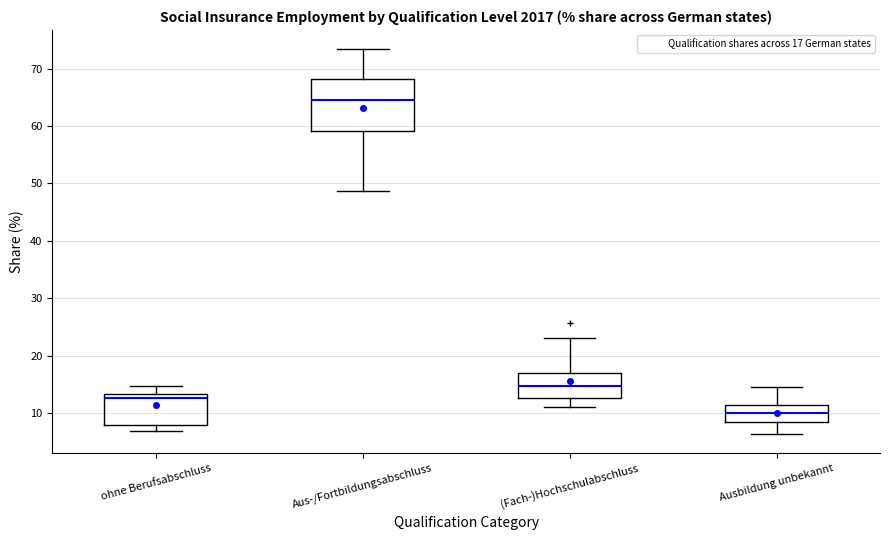

Reading left to right, transcribe this box plot: for each box, give where its median line is, the range the box spans, and where its two whiskers end, as read against the y-axis. The values are not printed on the chart, so give them approximately, as read against the axis.

ohne Berufsabschluss: median 13 (just below the box's upper edge), box 8 to 13, whiskers 7 to 15
Aus-/Fortbildungsabschluss: median 65, box 59 to 68, whiskers 49 to 73
(Fach-)Hochschulabschluss: median 15, box 13 to 17, whiskers 11 to 23
Ausbildung unbekannt: median 10, box 8 to 11, whiskers 6 to 14